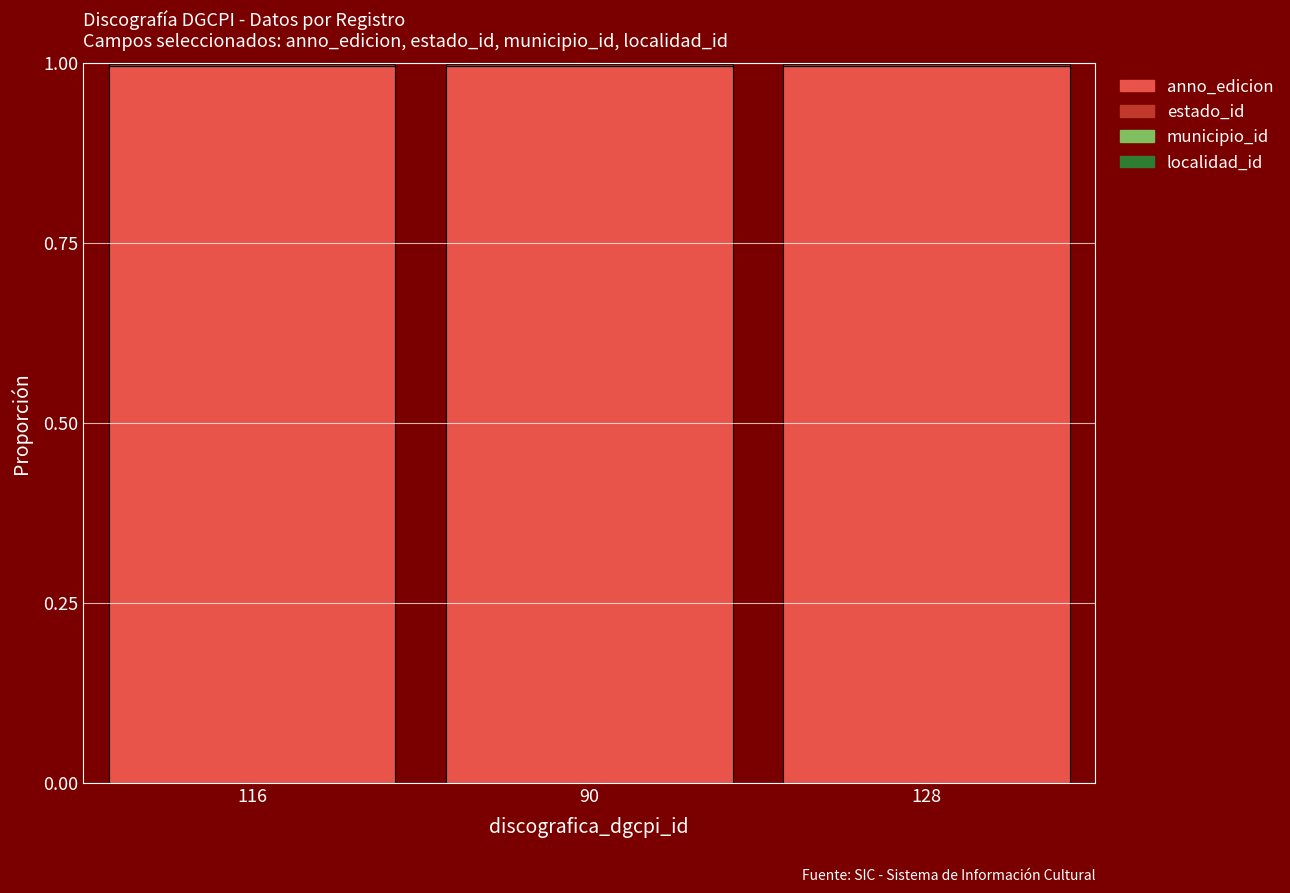

What is the highest value of the anno_edicion series?

1.0